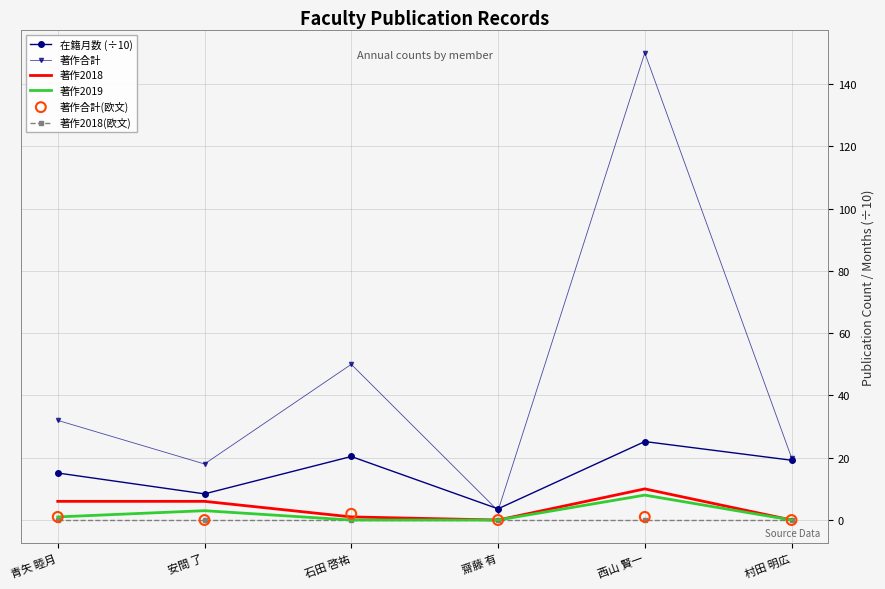

Is the value of 著作合計 at 西山 賢一 greater than the value of 著作2018(欧文) at 村田 明広?

Yes